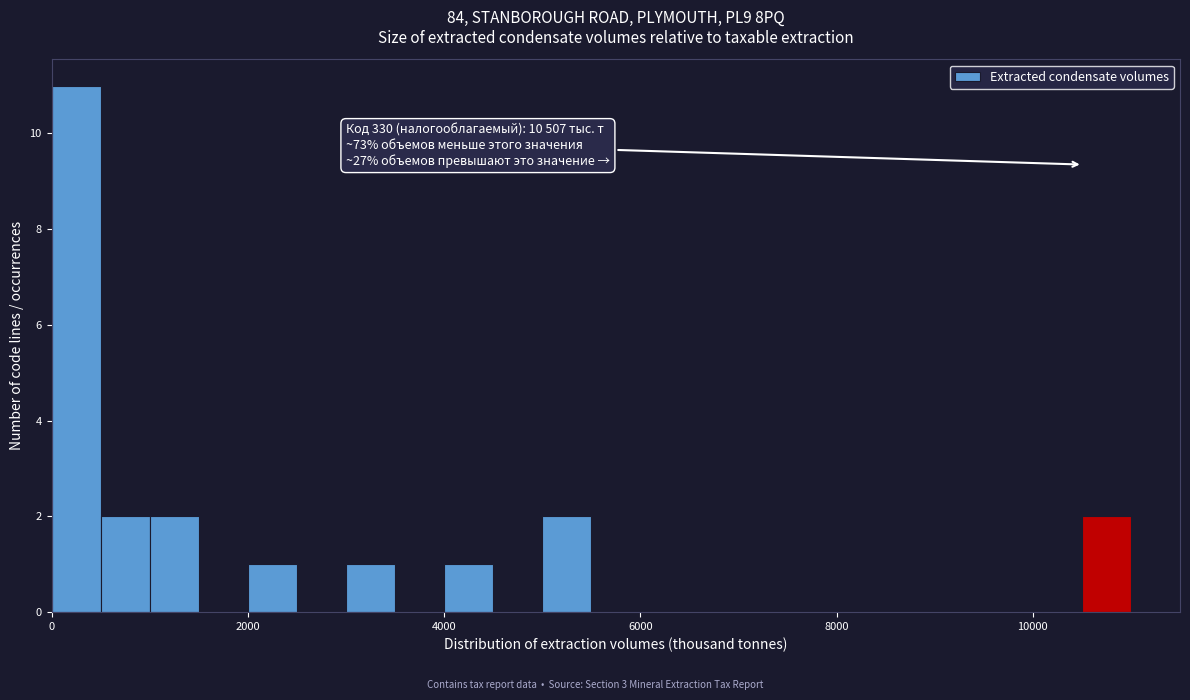

Around what value on the x-axis is the tallest bar? Give the approximate position of its centre, as read against the axis.

200